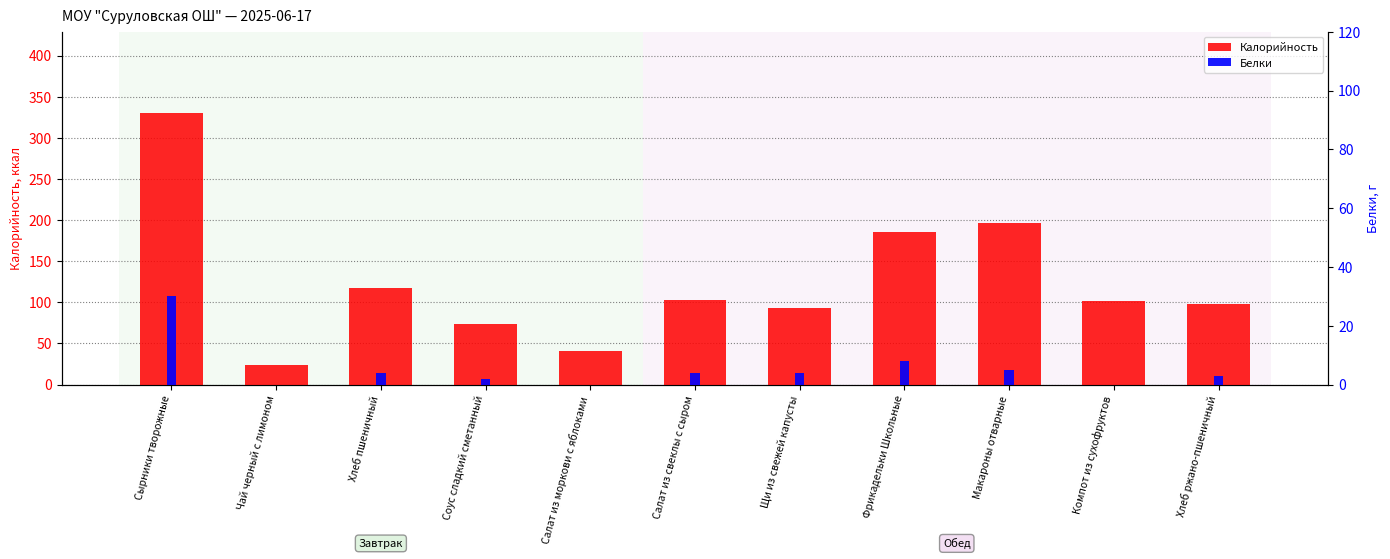

What is the difference between the highest and lowest values at Макароны отварные?

192